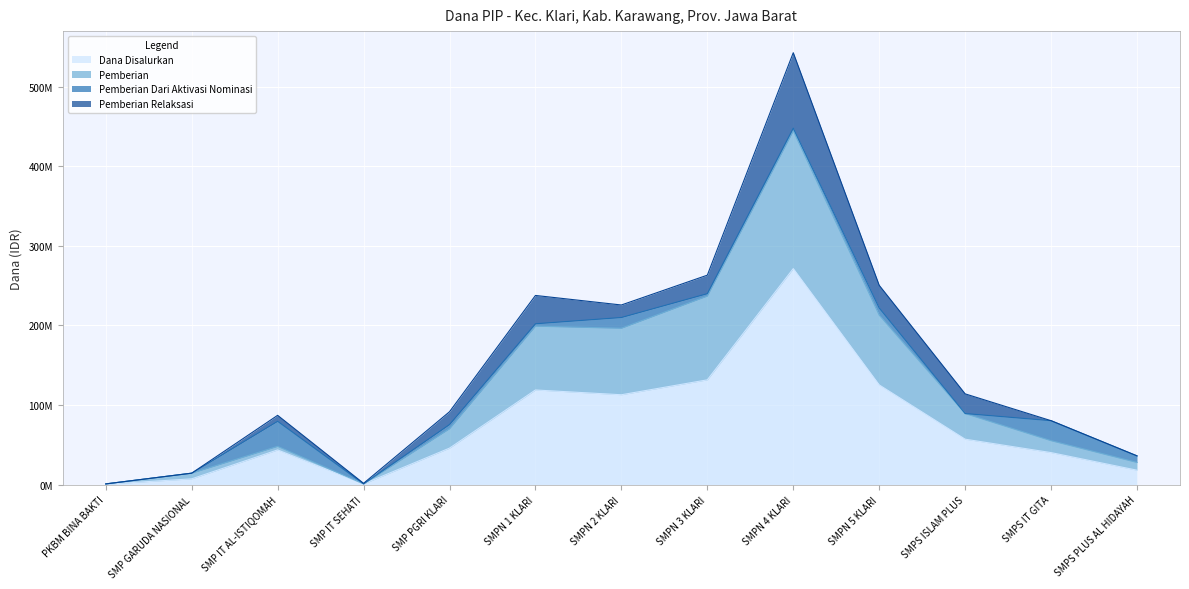

What is the value of the Dana Disalurkan point at the 10th from the left?

125250000